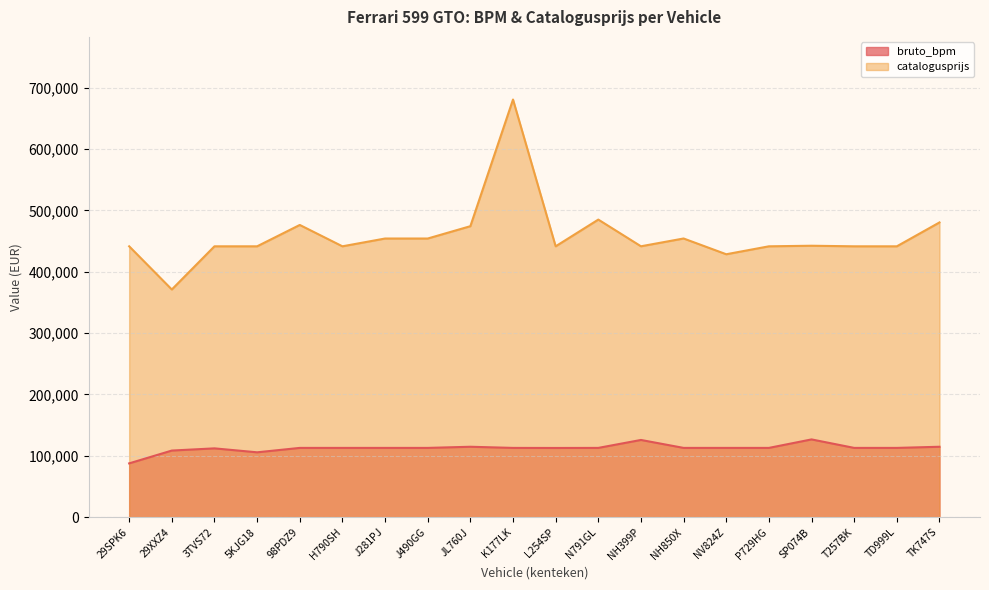

Which series changed the most between 29XXZ4 and TD999L?

catalogusprijs